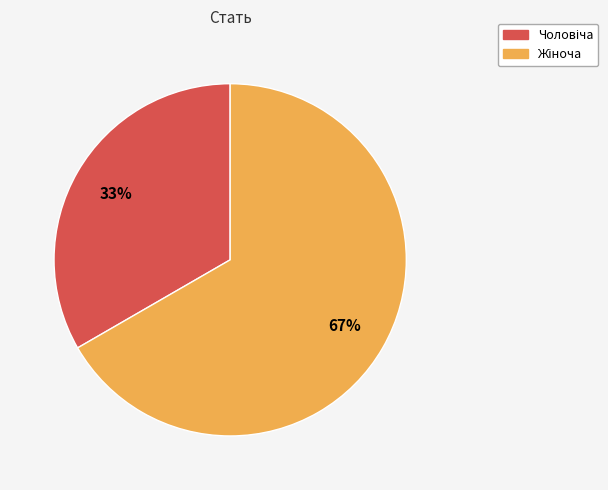

To the nearest percent, what is the average slice percentage?

50%